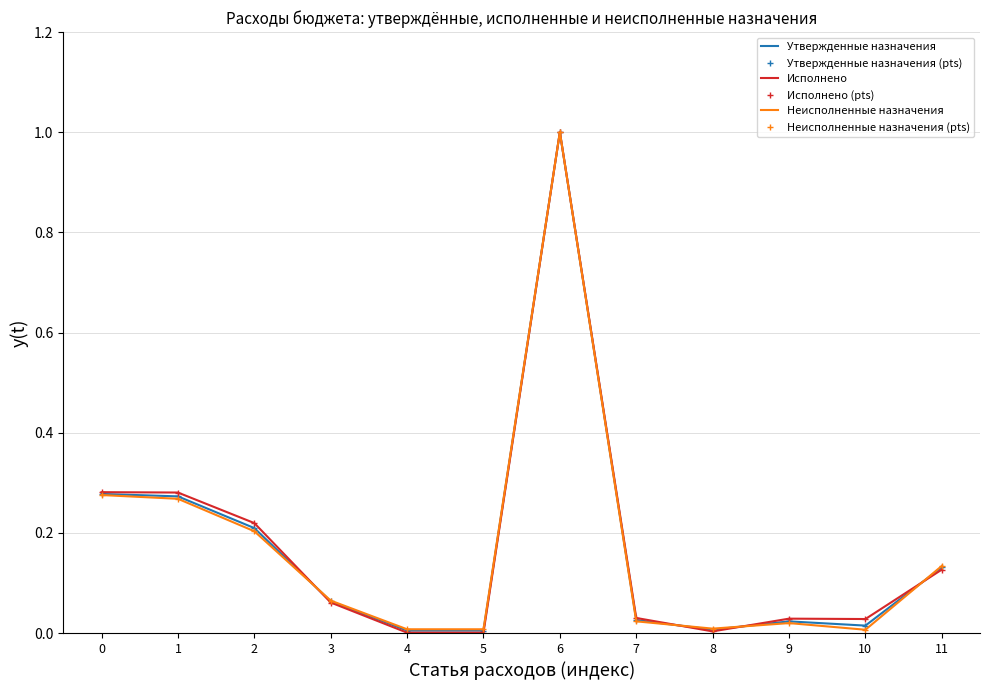

Count the number of categories in the chart.

12